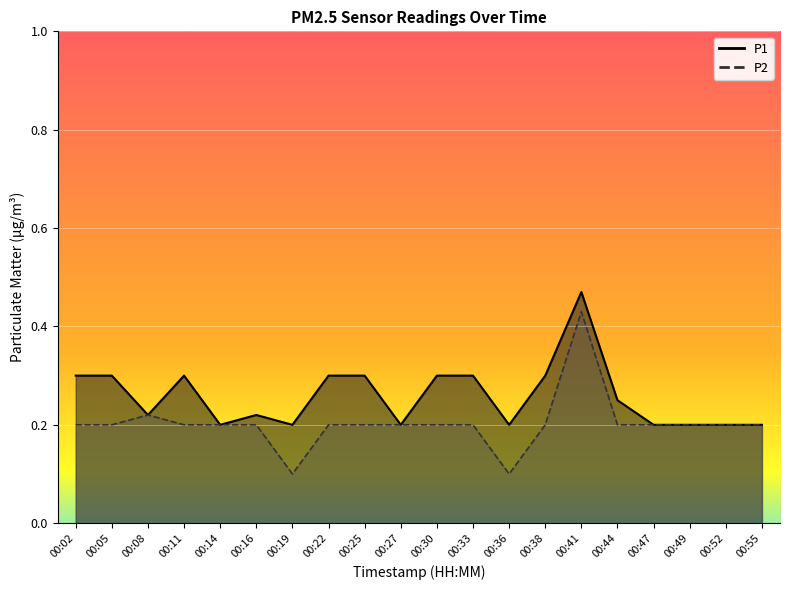

What are all the series names shown in the legend?

P1, P2